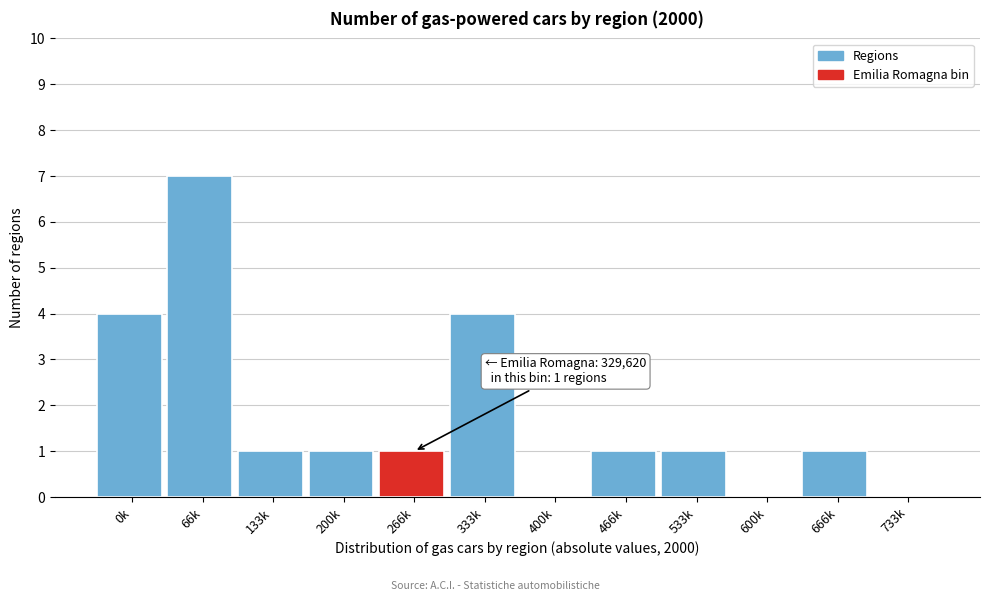

Reading left to right, list all the values displayed in this chart.

0k=4	66k=7	133k=1	200k=1	266k=1	333k=4	400k=0	466k=1	533k=1	600k=0	666k=1	733k=0